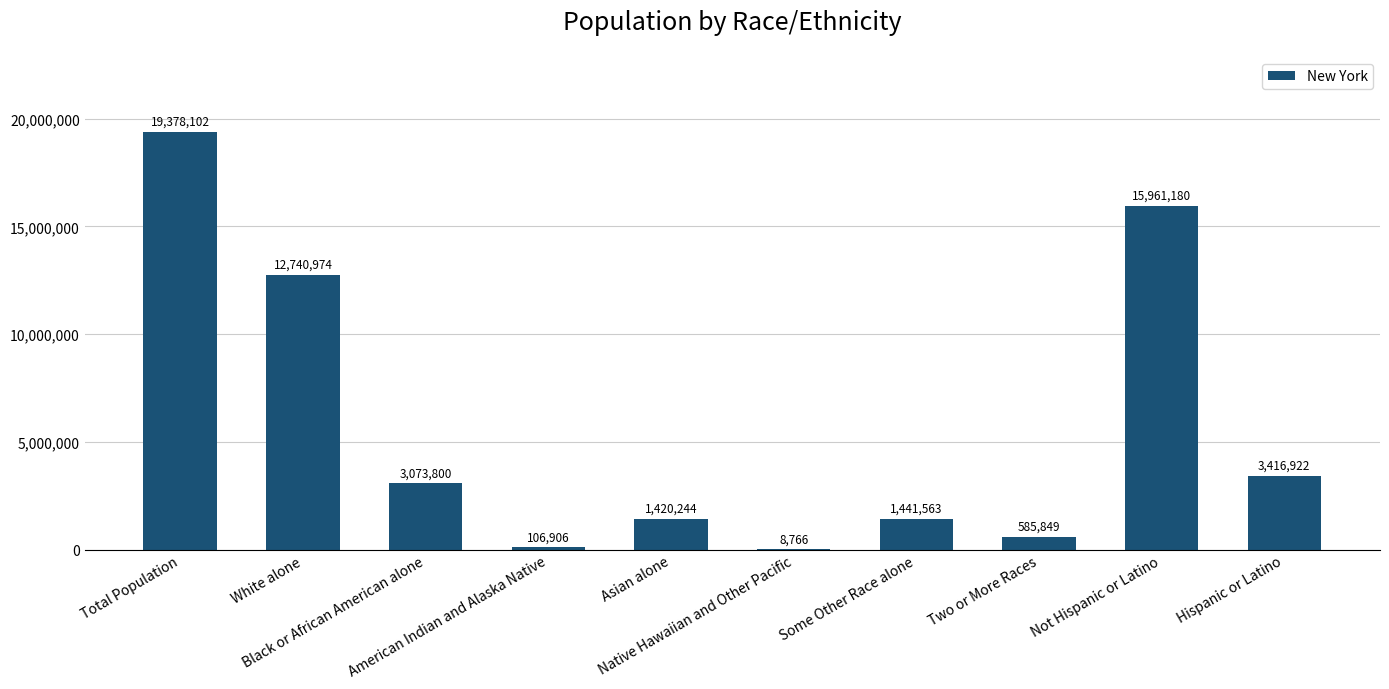

What is the greatest value displayed?

19378102